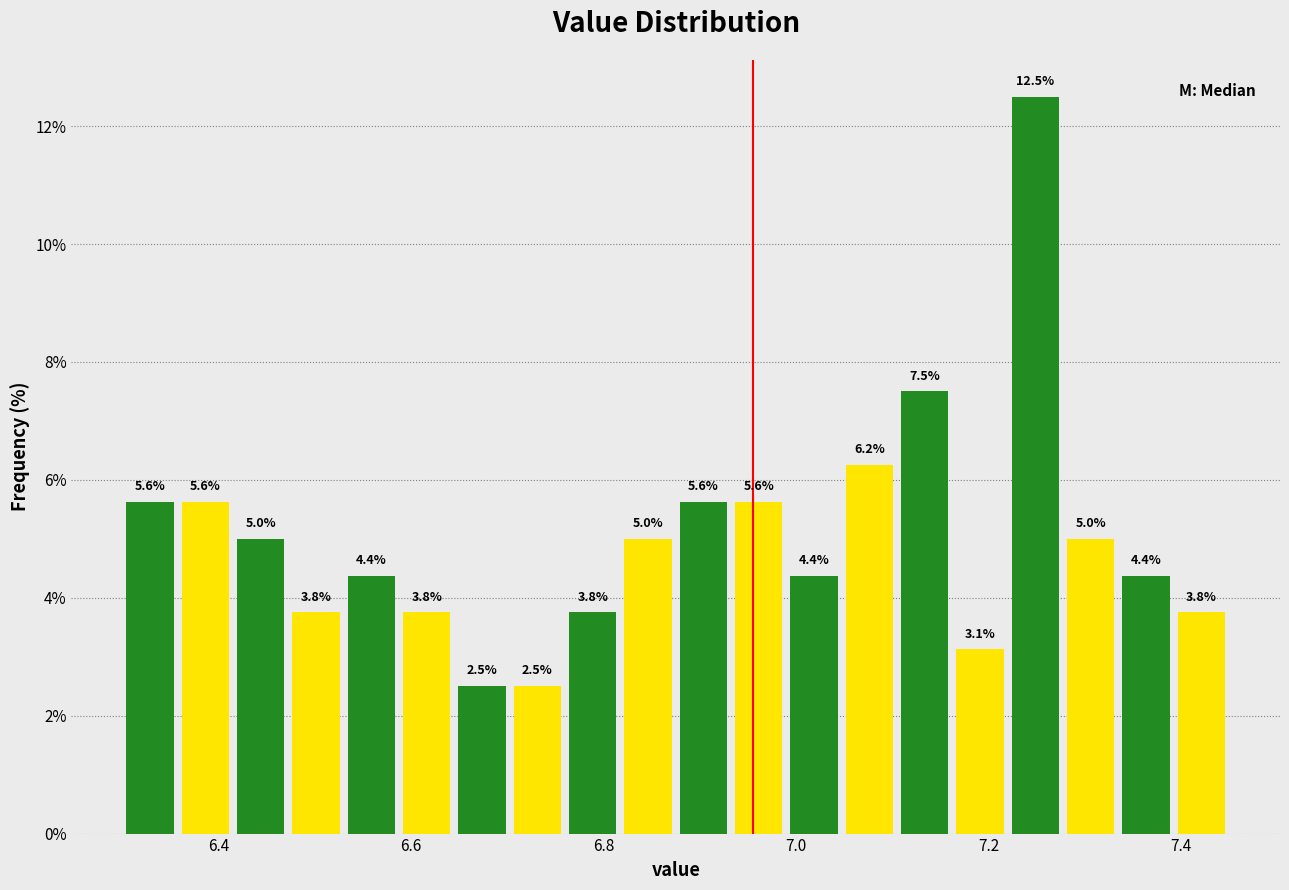

Read against the x-axis, roughly where is the centre of the tallest bar?

7.24